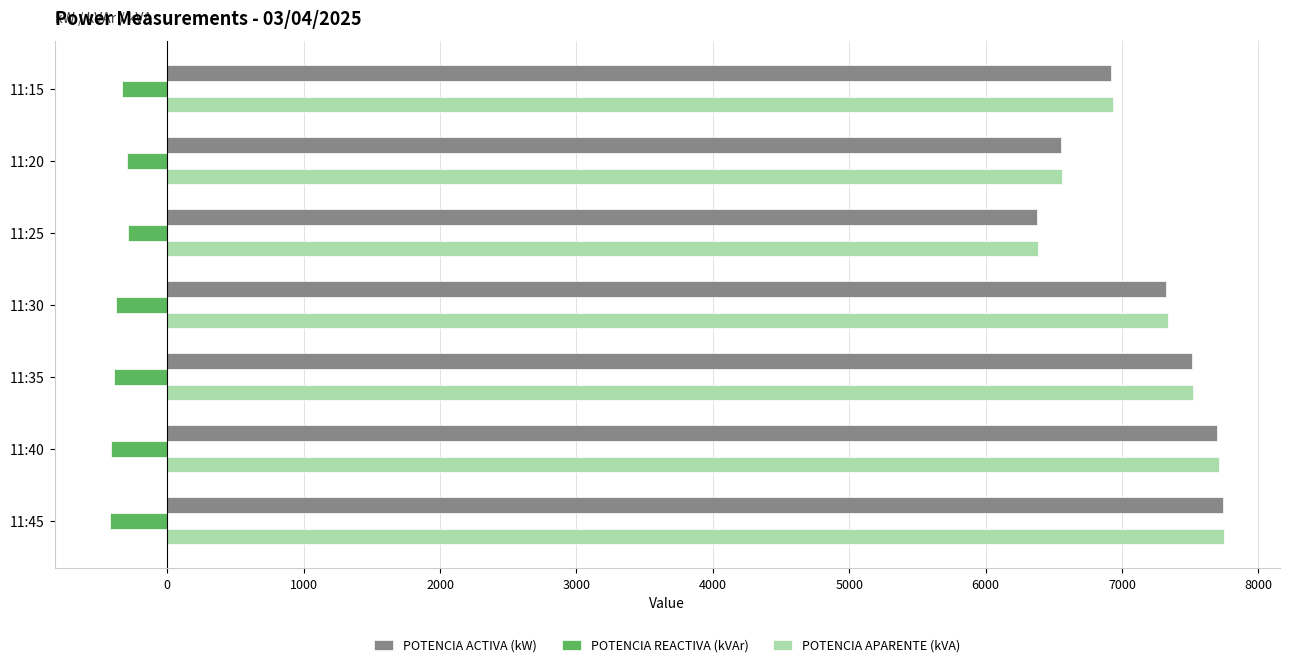

What is the difference between the second highest and second lowest values in the POTENCIA ACTIVA (kW) series?

1145.1